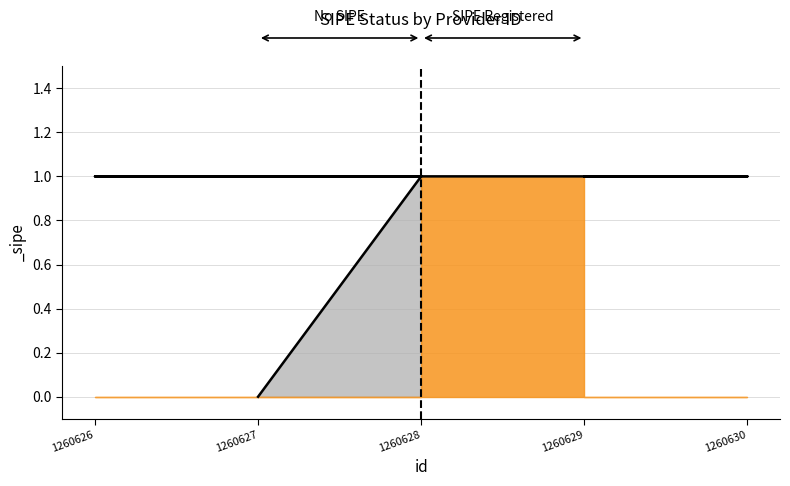

Between 1260626 and 1260627, which is larger?

1260626